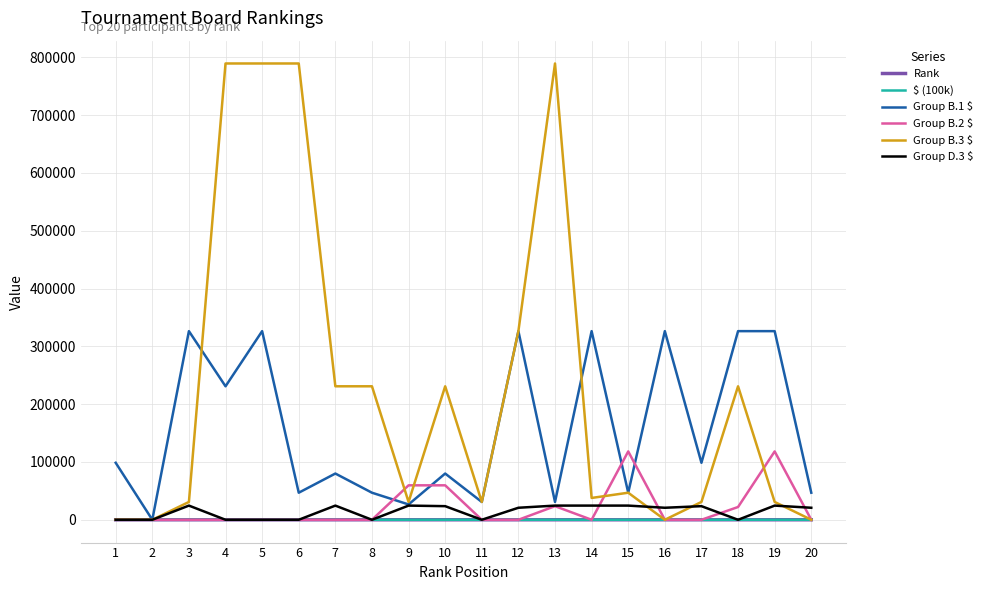

What is the approximate value of Group B.1 $ at 6?

46803.0